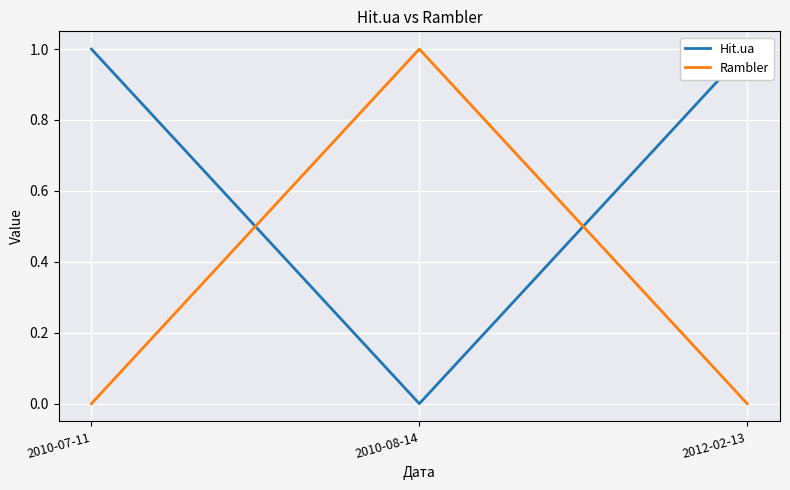

What position from the right is 2010-07-11?

3